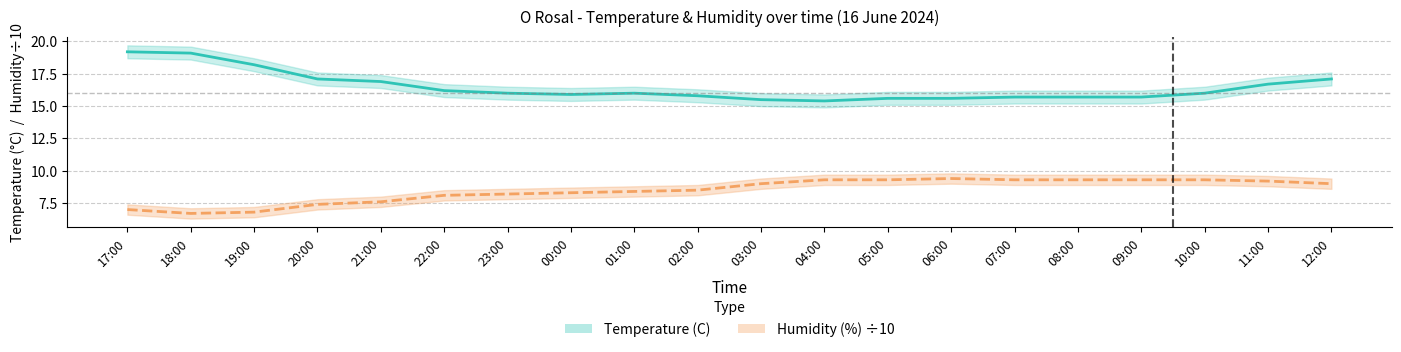

At which label is Humidity (%) closest to 8?

22:00